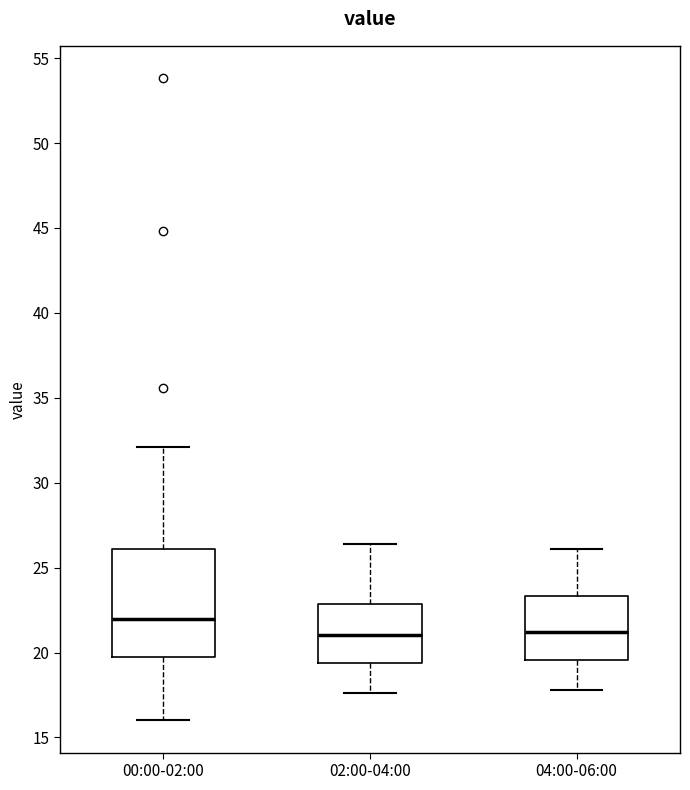

Reading left to right, read every box against the y-axis: the position of its median line, the range the box covers, and the ends of its whiskers. The values are not printed on the chart, so give them approximately, as read against the axis.

00:00-02:00: median 22.0, box 20.0 to 26.0, whiskers 16.0 to 32.0
02:00-04:00: median 21.0, box 19.5 to 23.0, whiskers 17.5 to 26.5
04:00-06:00: median 21.0, box 19.5 to 23.5, whiskers 18.0 to 26.0